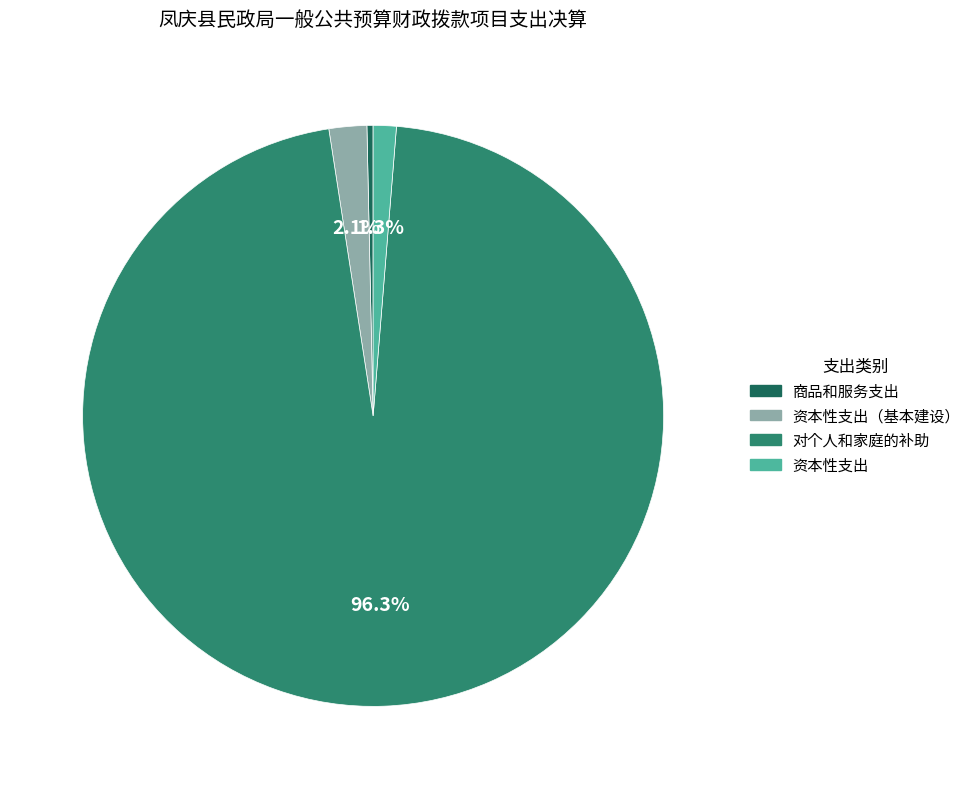

Count the number of slices in the pie.

4